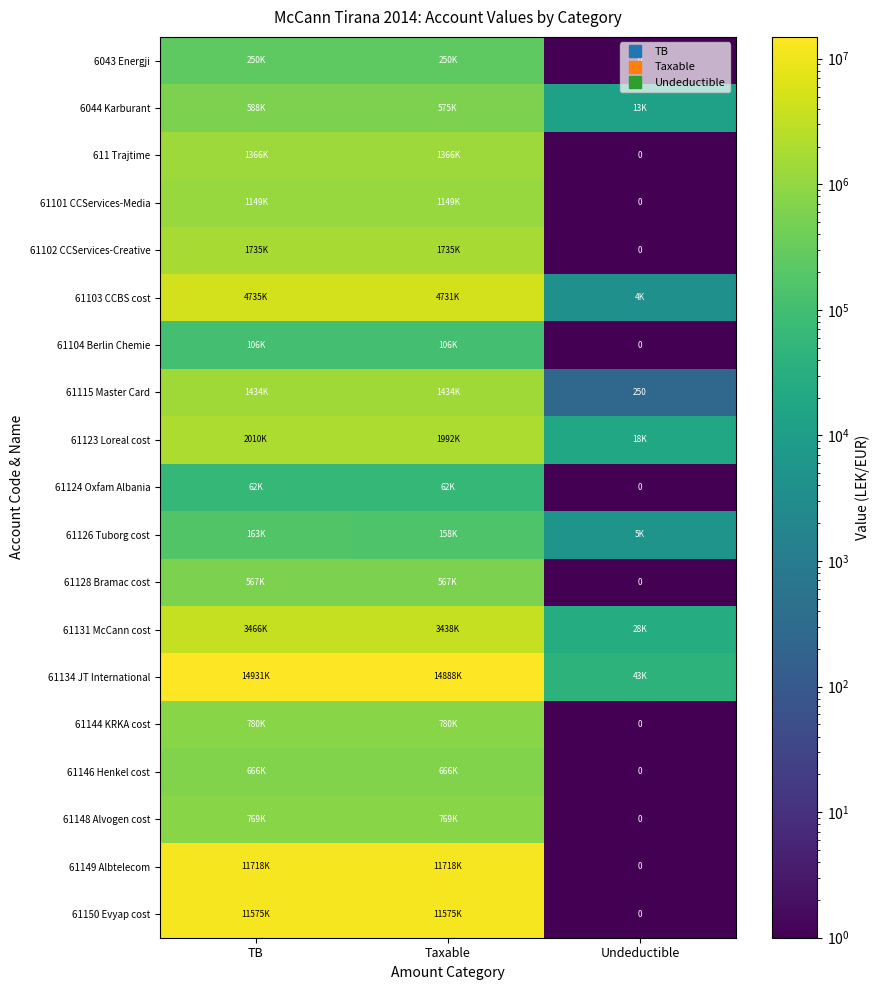

Which series has the widest spread of values?

61134 JT International